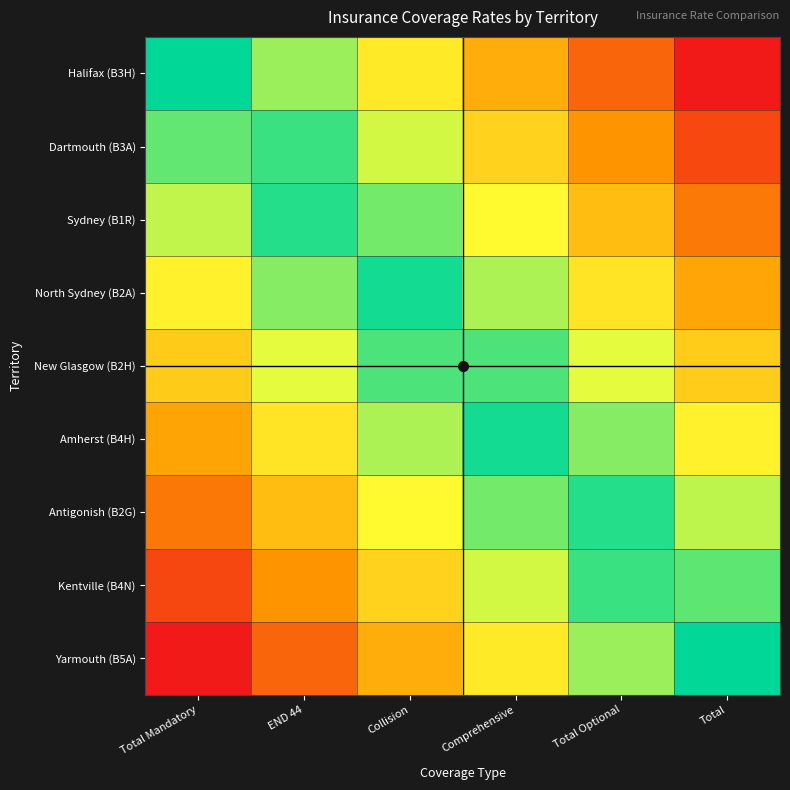

At which category does the chart reach its peak across all series?

Total Mandatory